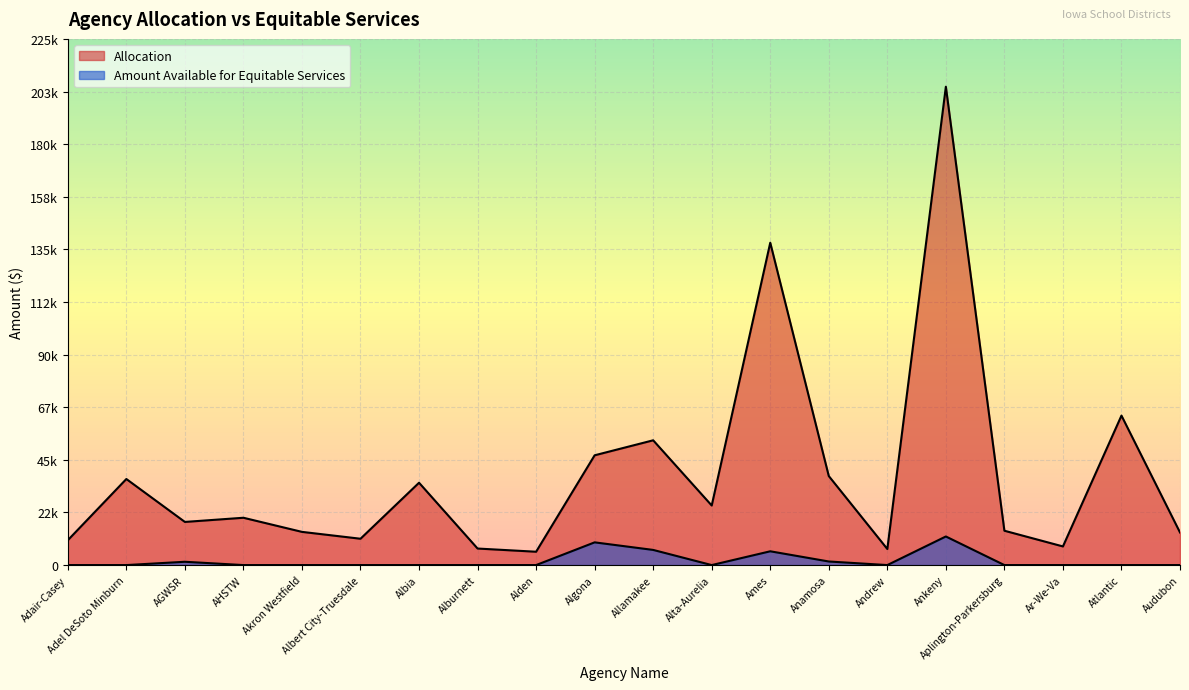

What is the label of the 11th point from the left?

Allamakee